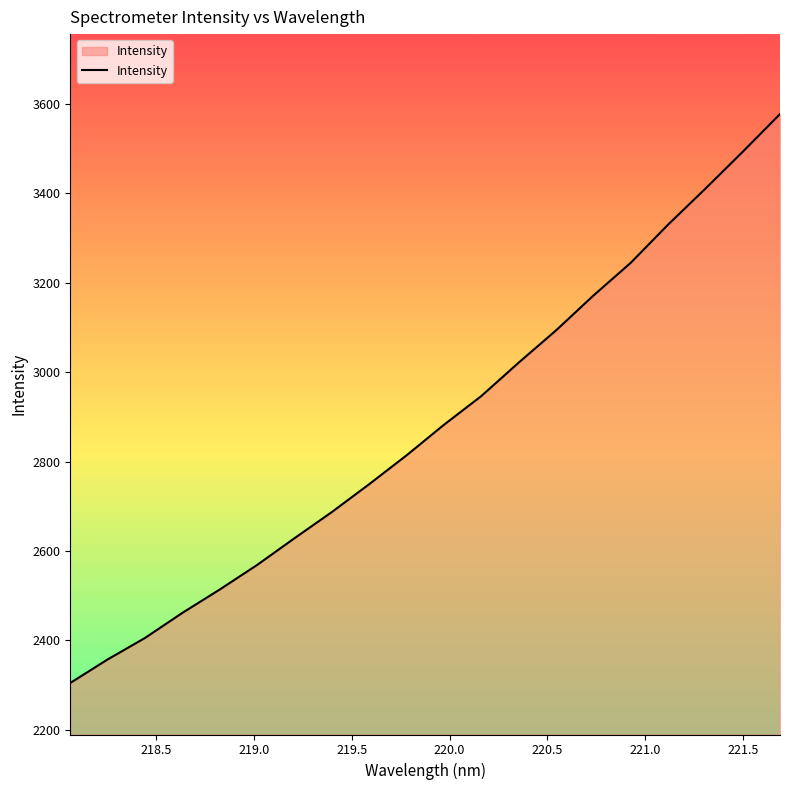

What is the difference between the maximum and minimum values?

1272.2